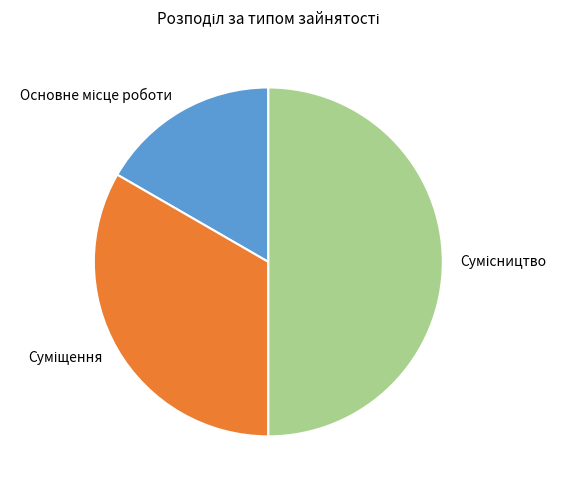

What is the change in value from Основне місце роботи to Сумісництво?

+2